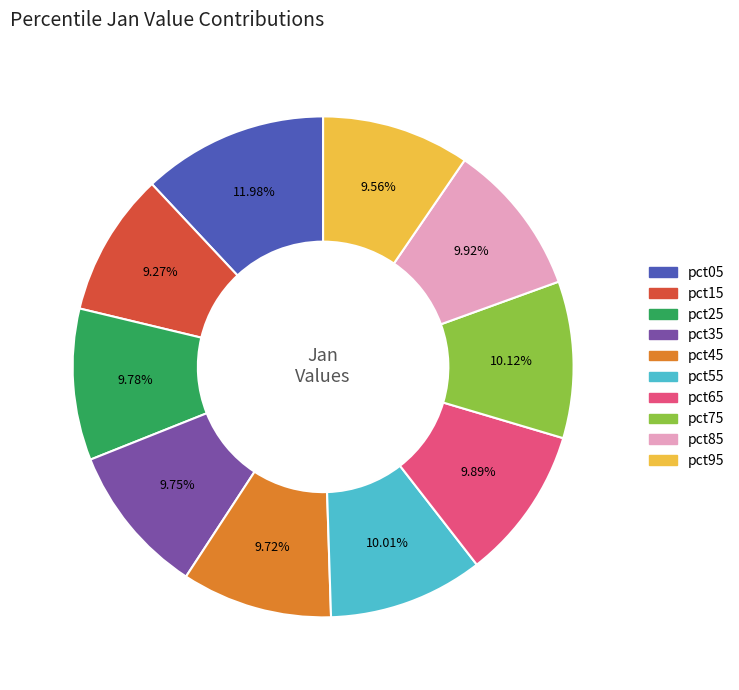

To the nearest percent, what is the combined percentage of pct85 and pct45?

20%